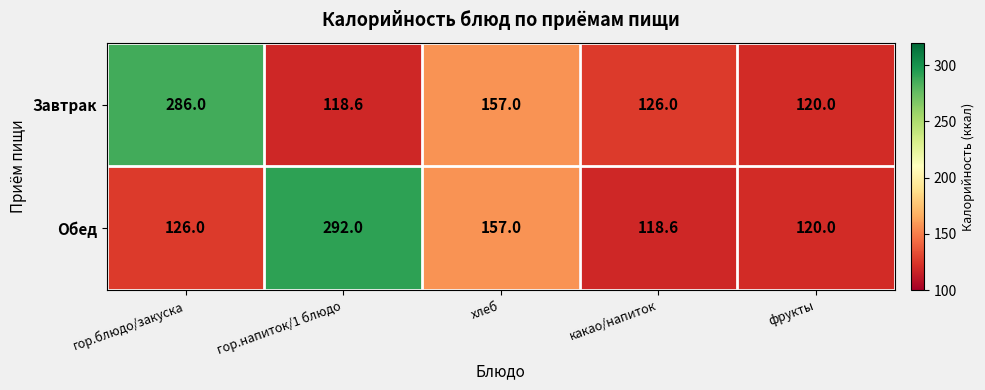

Reading left to right, transcribe all the data shown in this chart.

Завтрак: гор.блюдо/закуска=286.0	гор.напиток/1 блюдо=118.6	хлеб=157.0	какао/напиток=126.0	фрукты=120.0
Обед: гор.блюдо/закуска=126.0	гор.напиток/1 блюдо=292.0	хлеб=157.0	какао/напиток=118.6	фрукты=120.0